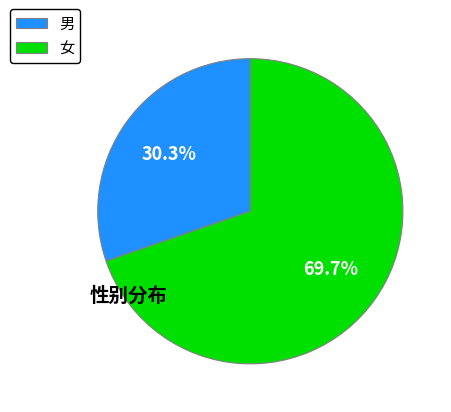

What is the ratio of the value at 女 to the value at 男?

2.3